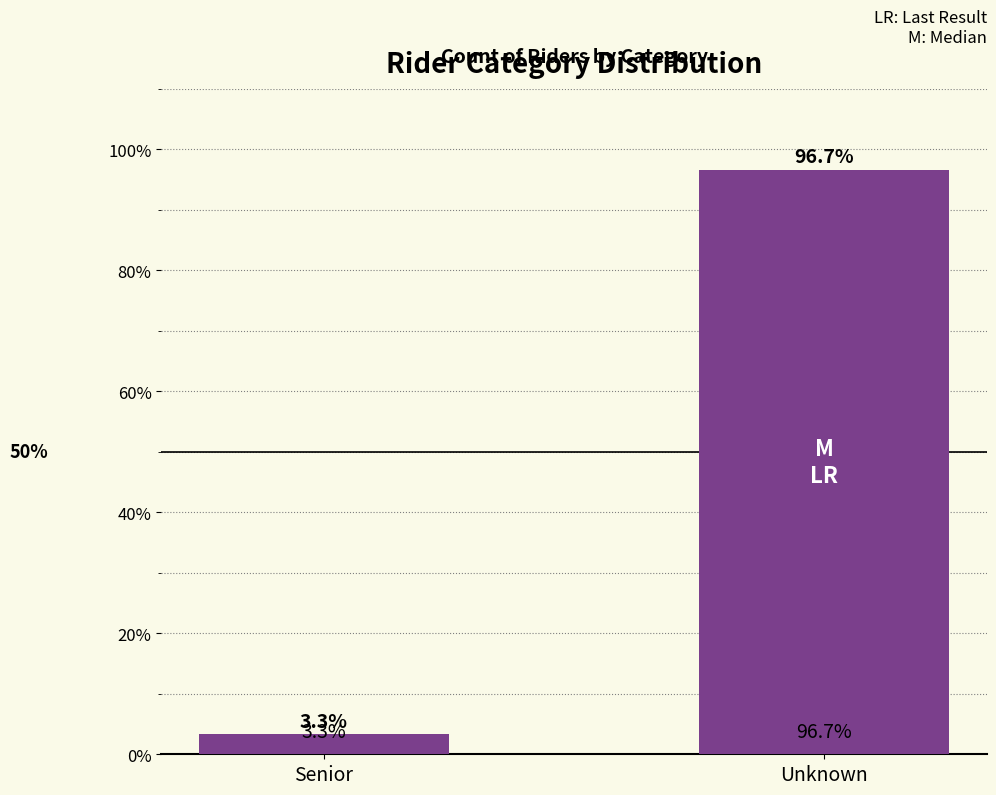

What is the label of the 2nd bar from the right?

Senior